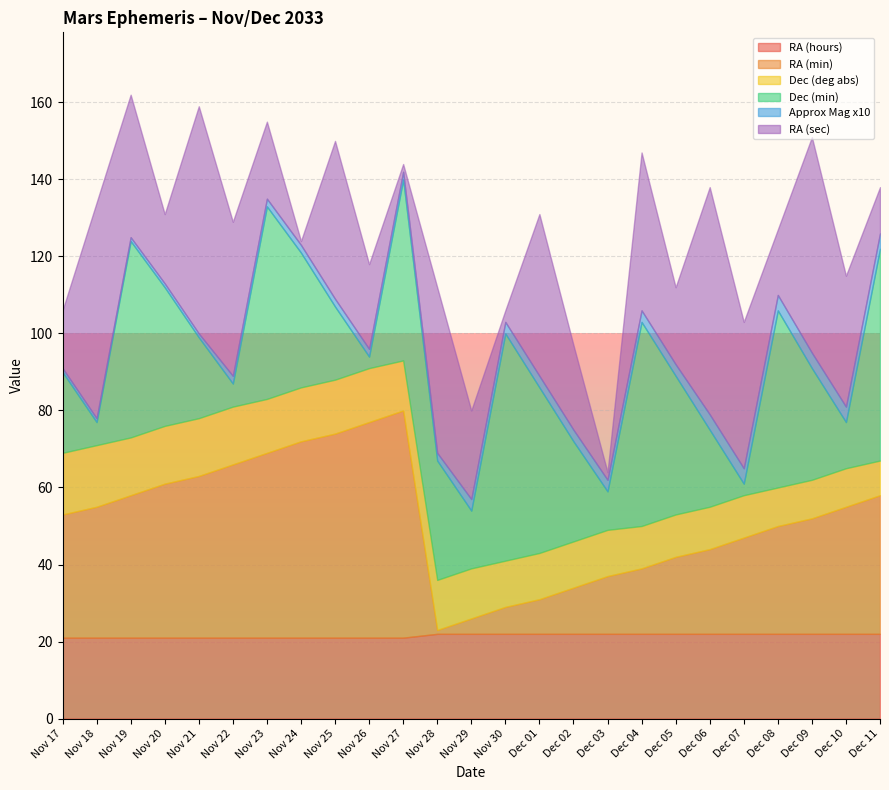

The value of Dec (deg abs) at Nov 21 is 23. True or false?

False